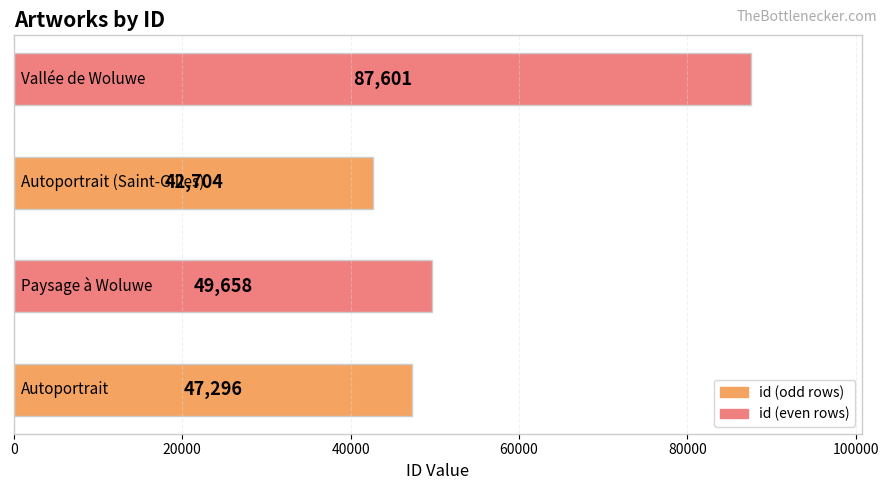

What is the maximum value shown in the chart?

87601